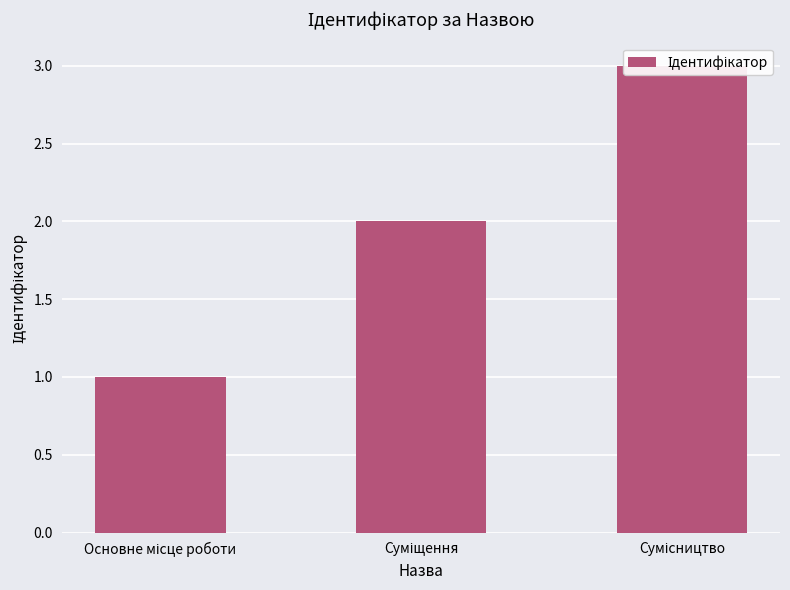

What is the difference between the maximum and second lowest values?

1